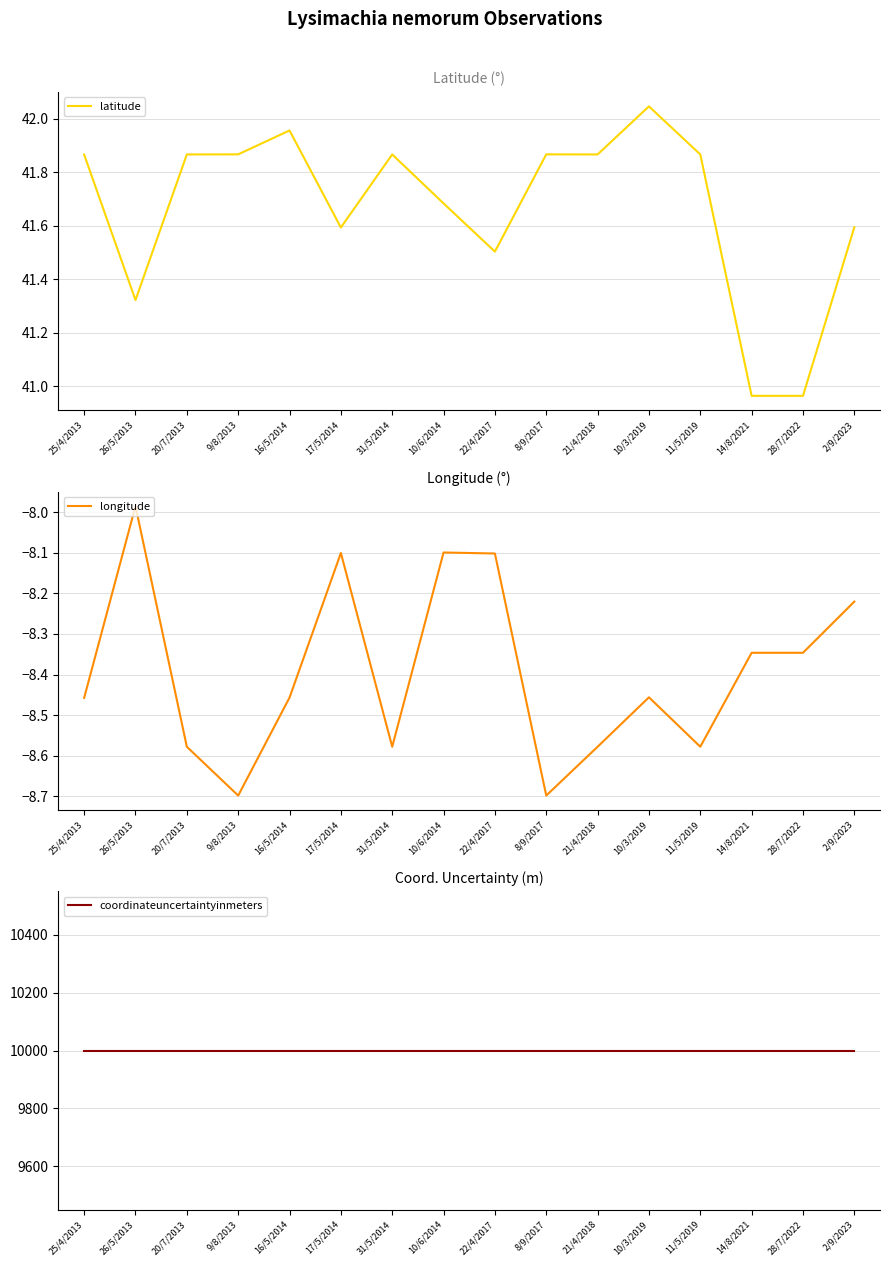

True or false: latitude and longitude cross at least once.

False